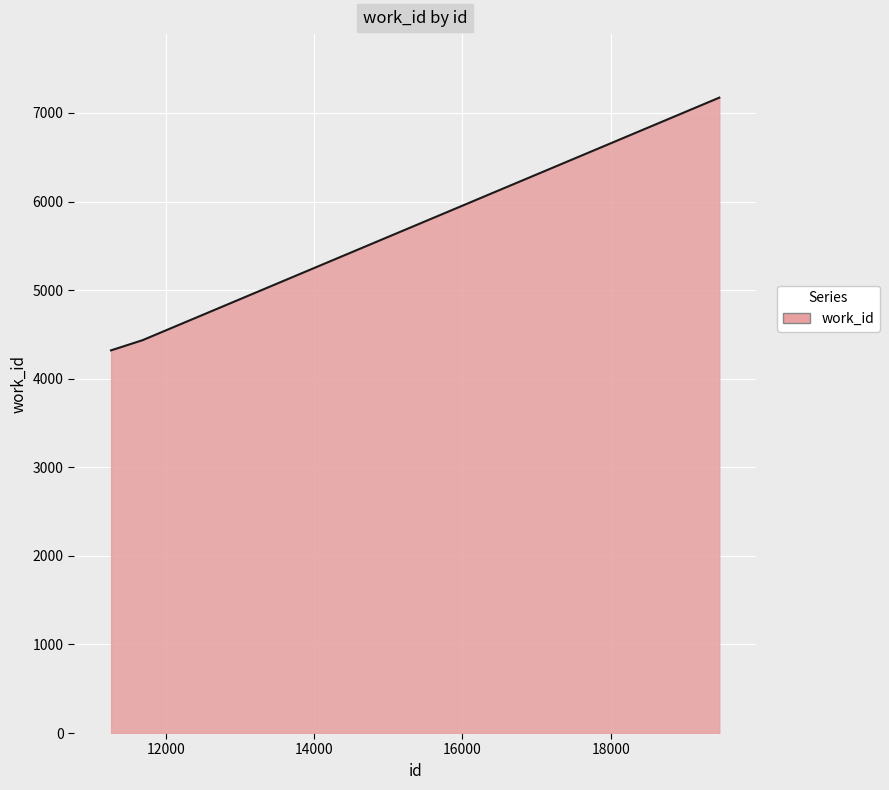

What is the difference between the maximum and minimum values?

2853